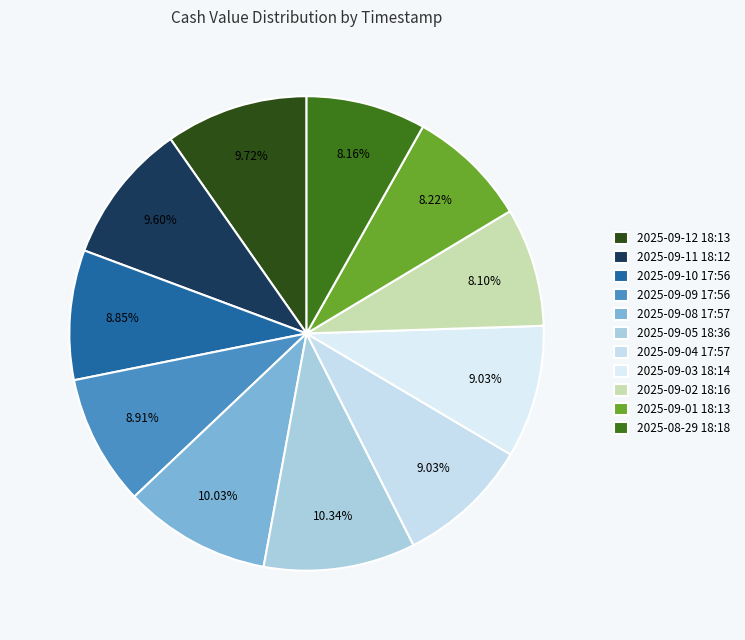

What is the ratio of the value at 2025-09-02 18:16 to the value at 2025-09-03 18:14?

0.9